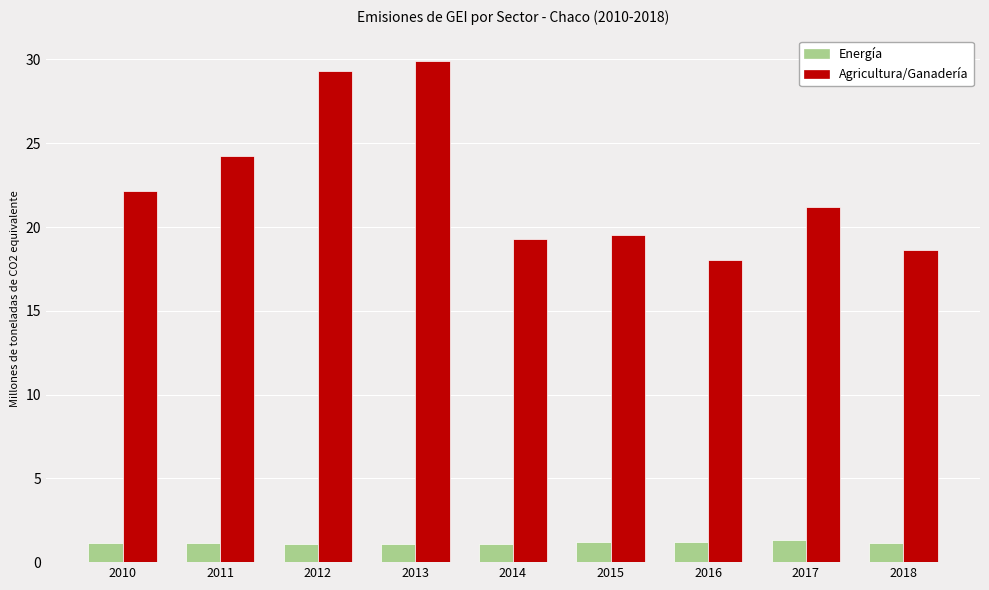

The Agricultura/Ganadería series shows 37.4 at 2017. True or false?

False